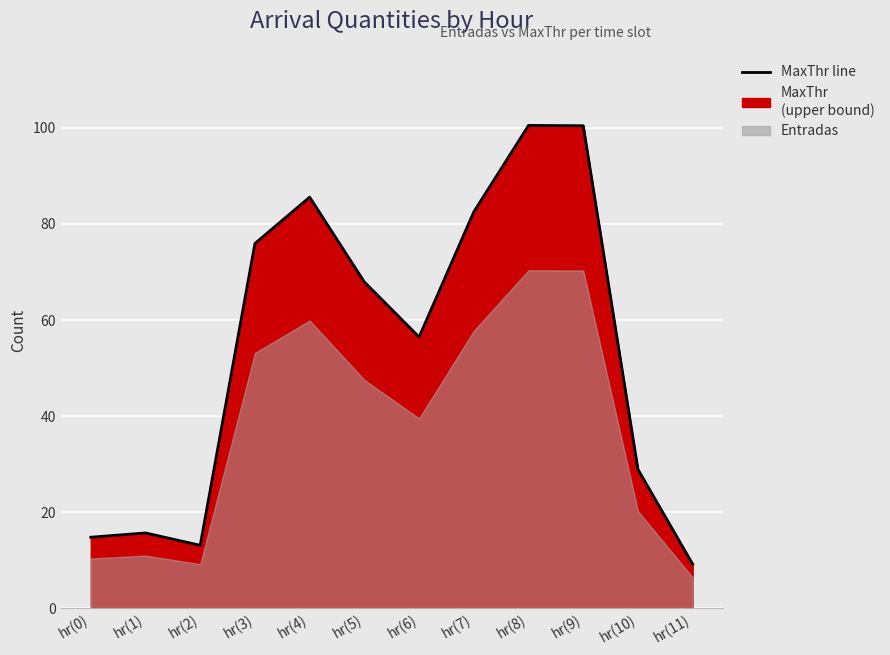

What is the label of the 12th point from the left?

hr(11)